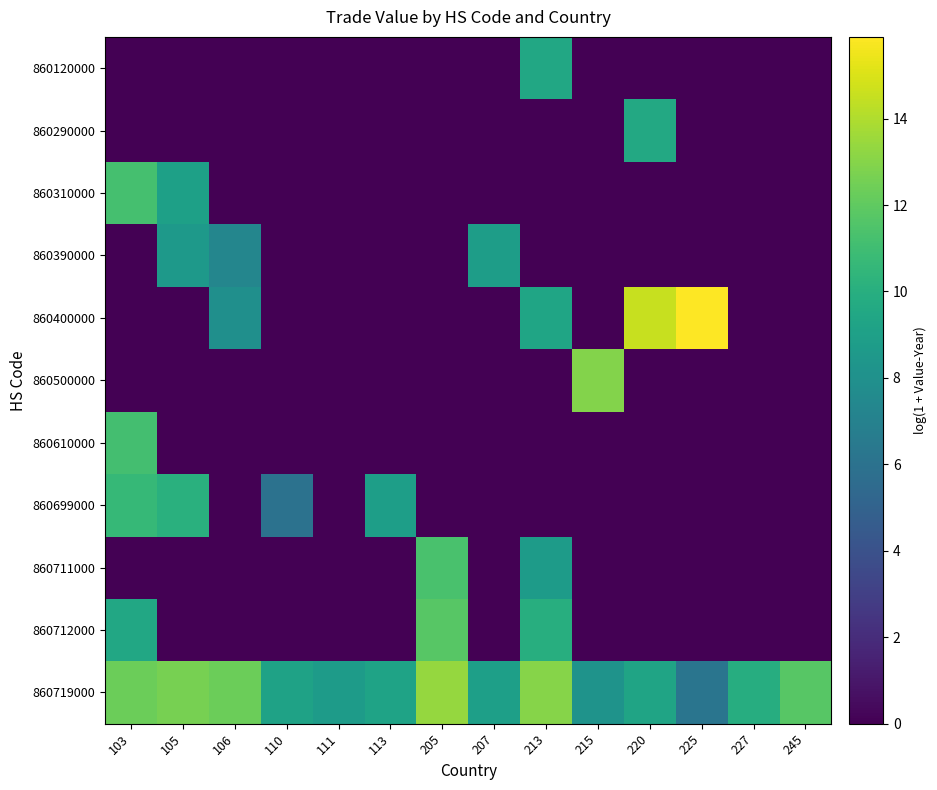

Reading left to right, extract all data points from this chart.

860120000: 103=0.0	105=0.0	106=0.0	110=0.0	111=0.0	113=0.0	205=0.0	207=0.0	213=9.5	215=0.0	220=0.0	225=0.0	227=0.0	245=0.0
860290000: 103=0.0	105=0.0	106=0.0	110=0.0	111=0.0	113=0.0	205=0.0	207=0.0	213=0.0	215=0.0	220=9.6	225=0.0	227=0.0	245=0.0
860310000: 103=11.2	105=9.0	106=0.0	110=0.0	111=0.0	113=0.0	205=0.0	207=0.0	213=0.0	215=0.0	220=0.0	225=0.0	227=0.0	245=0.0
860390000: 103=0.0	105=8.6	106=7.3	110=0.0	111=0.0	113=0.0	205=0.0	207=8.8	213=0.0	215=0.0	220=0.0	225=0.0	227=0.0	245=0.0
860400000: 103=0.0	105=0.0	106=7.9	110=0.0	111=0.0	113=0.0	205=0.0	207=0.0	213=9.3	215=0.0	220=14.5	225=15.9	227=0.0	245=0.0
860500000: 103=0.0	105=0.0	106=0.0	110=0.0	111=0.0	113=0.0	205=0.0	207=0.0	213=0.0	215=12.9	220=0.0	225=0.0	227=0.0	245=0.0
860610000: 103=11.1	105=0.0	106=0.0	110=0.0	111=0.0	113=0.0	205=0.0	207=0.0	213=0.0	215=0.0	220=0.0	225=0.0	227=0.0	245=0.0
860699000: 103=10.6	105=10.1	106=0.0	110=6.0	111=0.0	113=8.9	205=0.0	207=0.0	213=0.0	215=0.0	220=0.0	225=0.0	227=0.0	245=0.0
860711000: 103=0.0	105=0.0	106=0.0	110=0.0	111=0.0	113=0.0	205=11.3	207=0.0	213=8.7	215=0.0	220=0.0	225=0.0	227=0.0	245=0.0
860712000: 103=9.5	105=0.0	106=0.0	110=0.0	111=0.0	113=0.0	205=11.8	207=0.0	213=10.0	215=0.0	220=0.0	225=0.0	227=0.0	245=0.0
860719000: 103=12.3	105=12.6	106=12.3	110=9.2	111=8.7	113=9.2	205=13.4	207=9.0	213=13.0	215=8.1	220=9.3	225=6.2	227=9.9	245=11.7